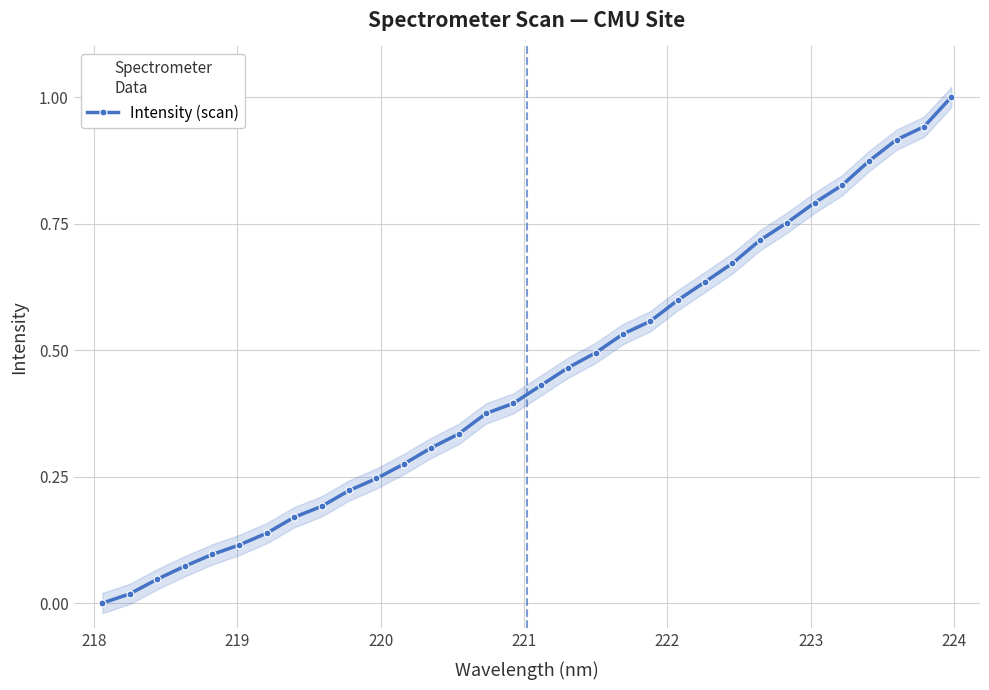

True or false: the data has more than 1 interior local peaks.

False